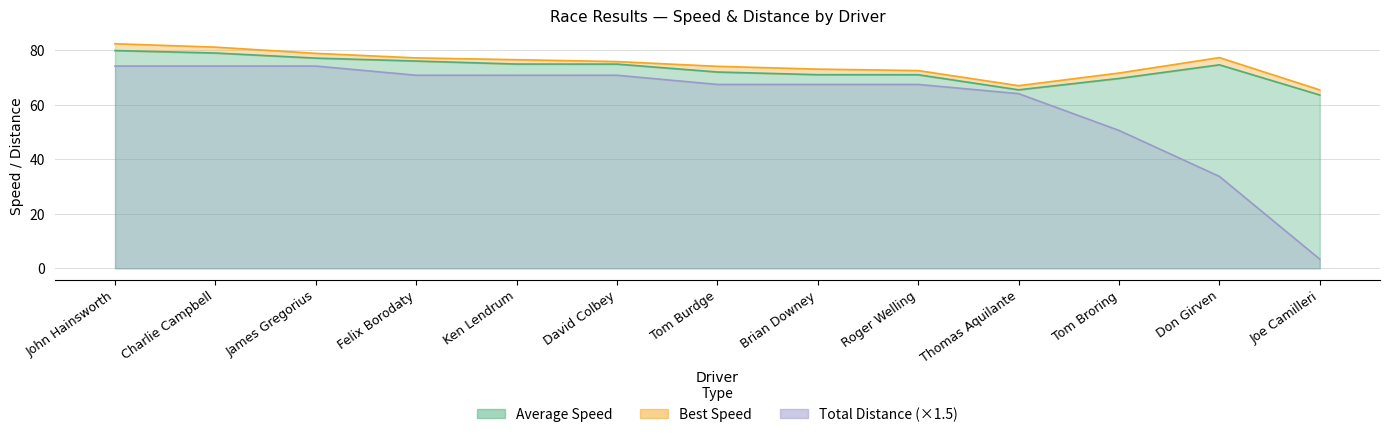

What is the maximum value shown in the chart?

82.4